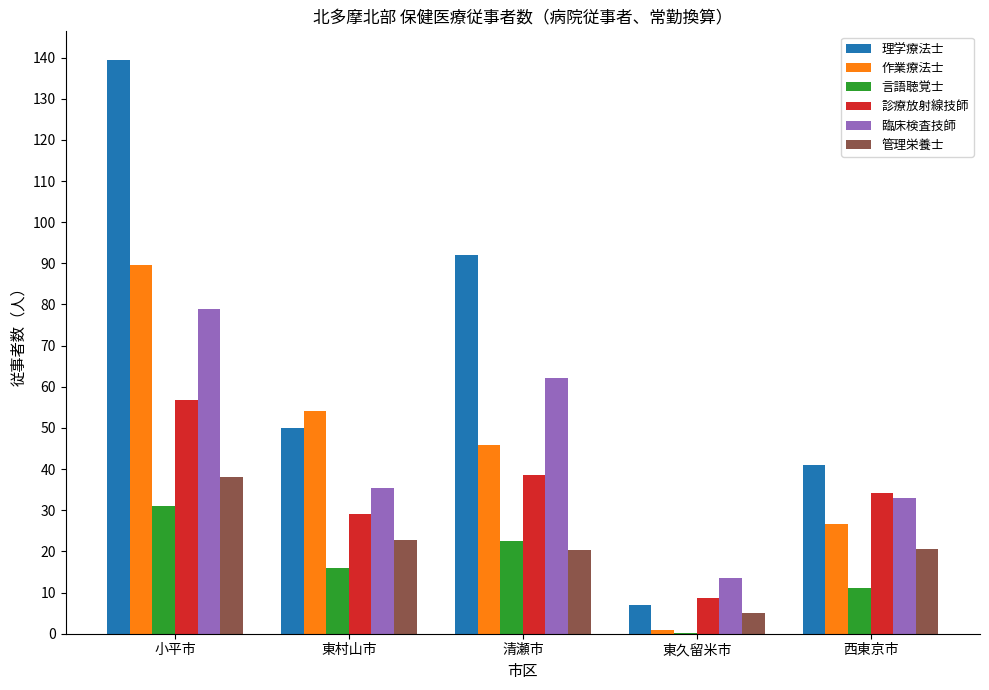

Which label corresponds to the largest value in the chart?

小平市